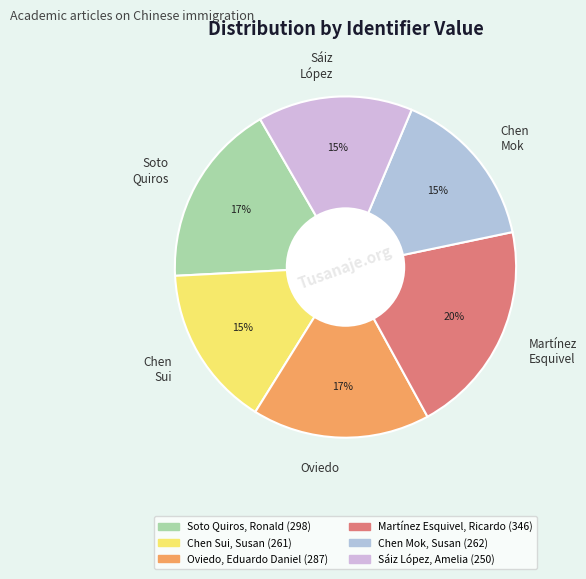

Which has a higher value, Oviedo or Chen Mok?

Oviedo